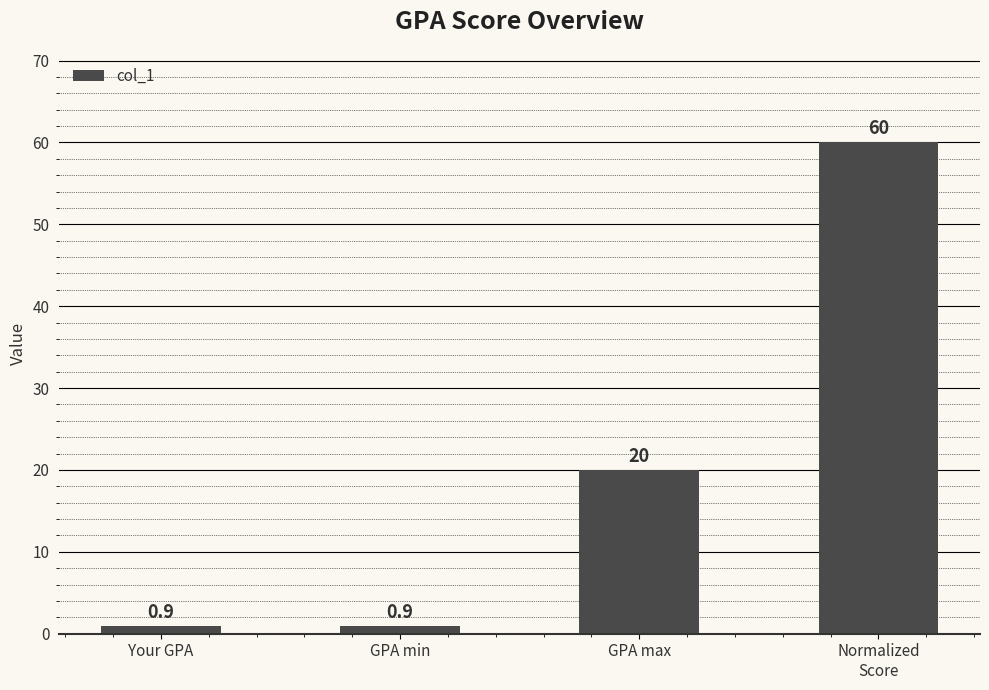

Reading left to right, transcribe all the data shown in this chart.

Your GPA=0.9	GPA min=0.9	GPA max=20.0	Normalized
Score=60.0